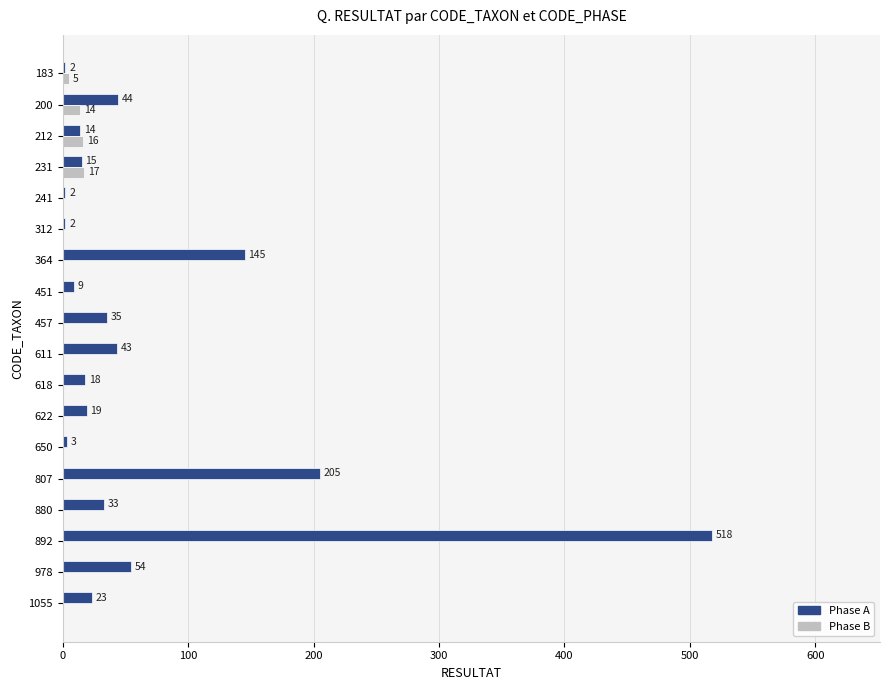

What is the approximate value of Phase B at 212, to the nearest 10?

20